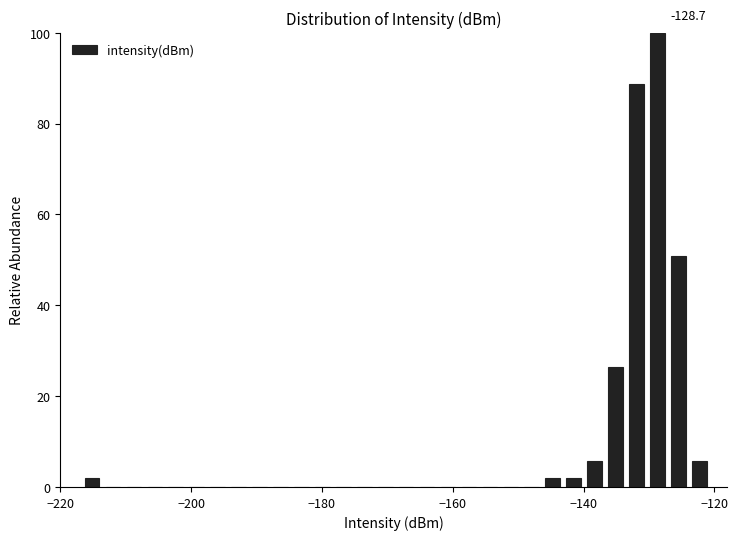

Read against the x-axis, roughly where is the centre of the tallest bar?

-128